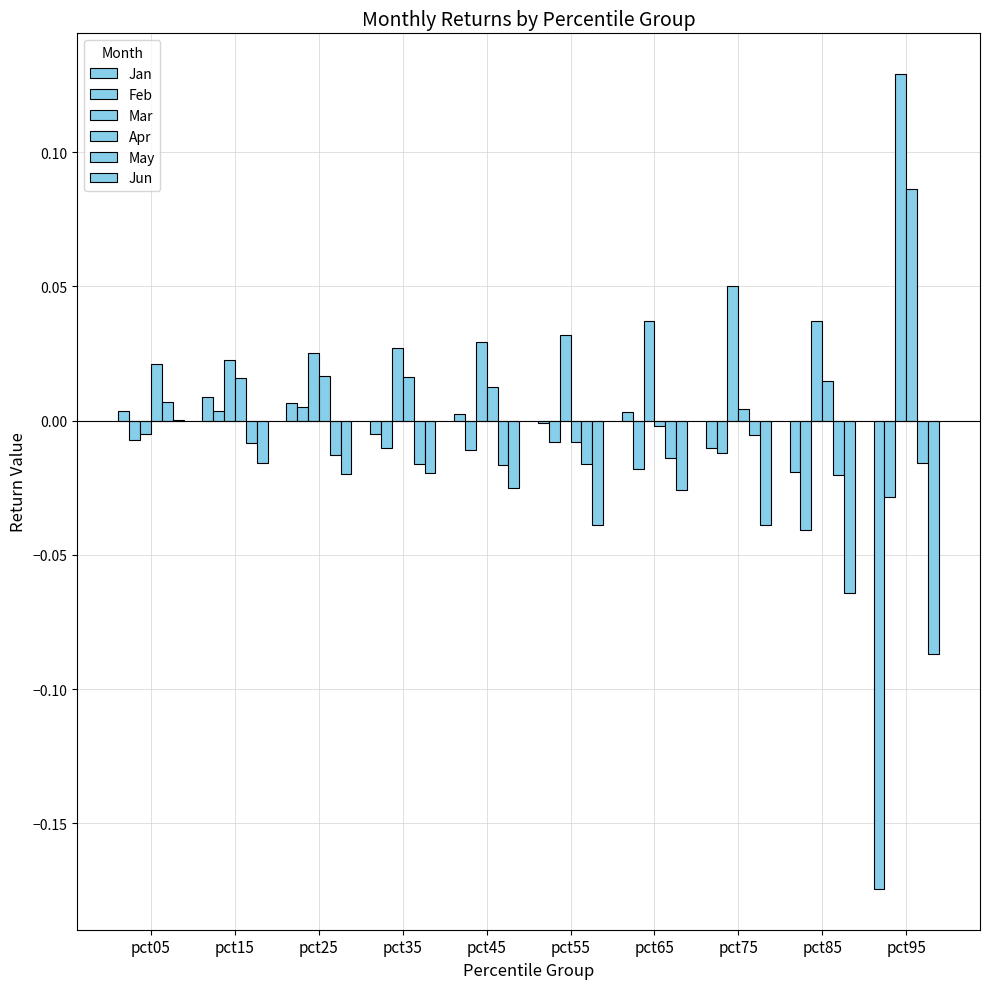

How many distinct data groups are displayed?

6